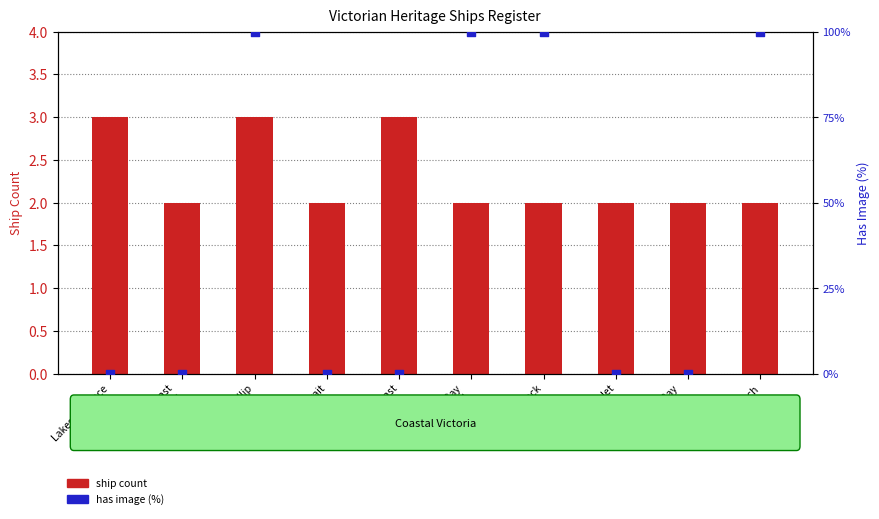

What are all the series names shown in the legend?

ship count, has image (%)